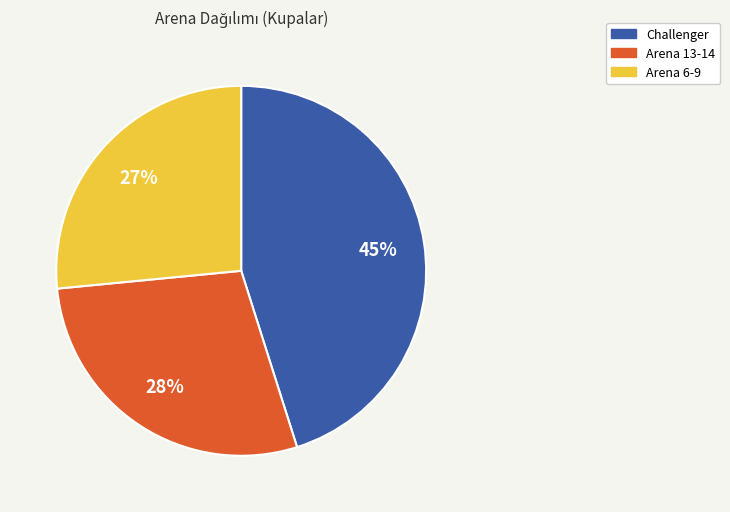

Does any single category account for the majority?

No